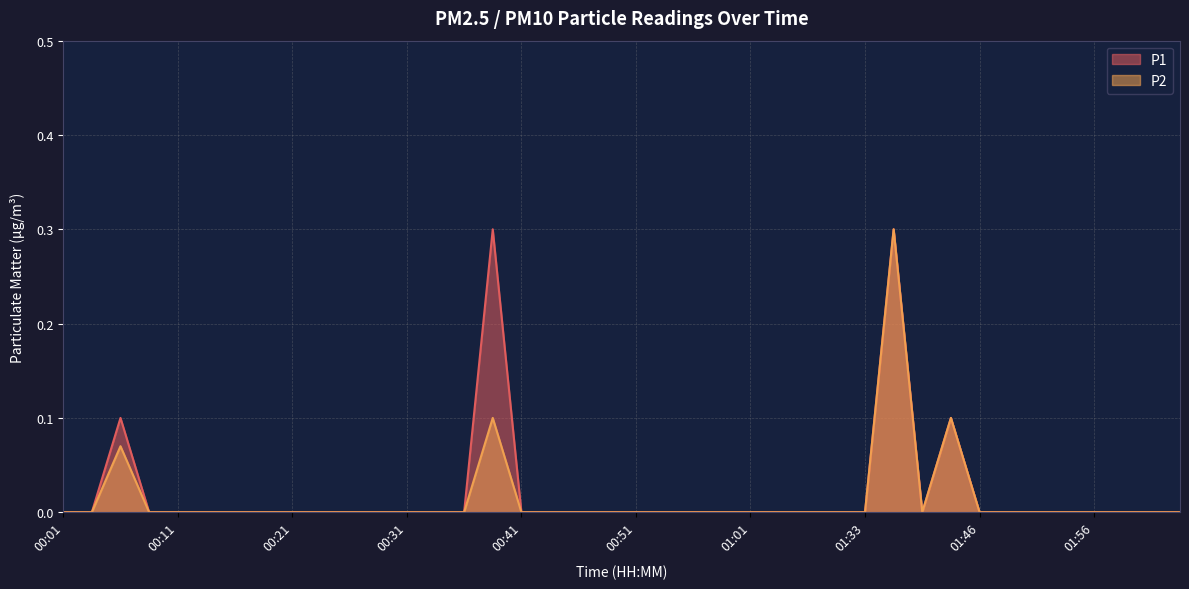

What is the label of the 23rd point from the left?

00:56